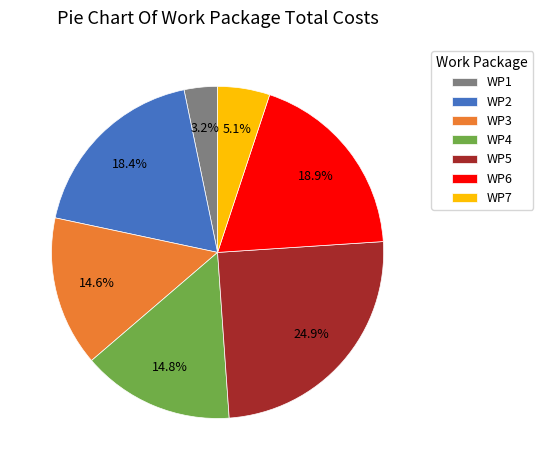

What portion of the pie excludes WP6?

81.1%